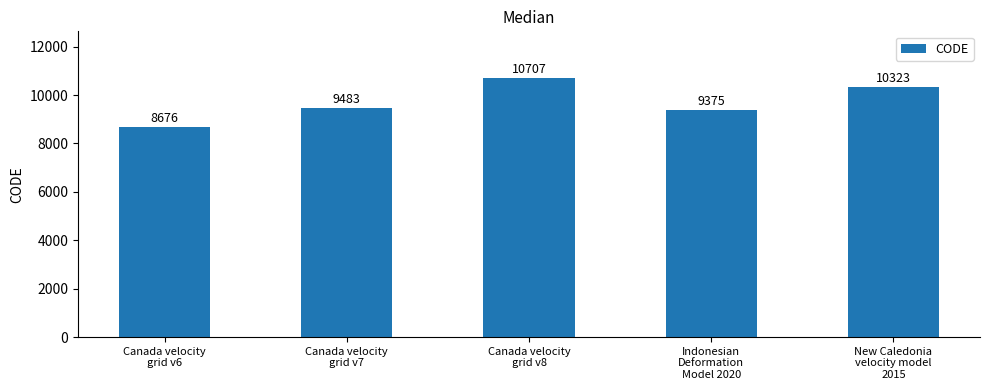

What is the approximate value at New Caledonia
velocity model
2015, to the nearest 100?

10300